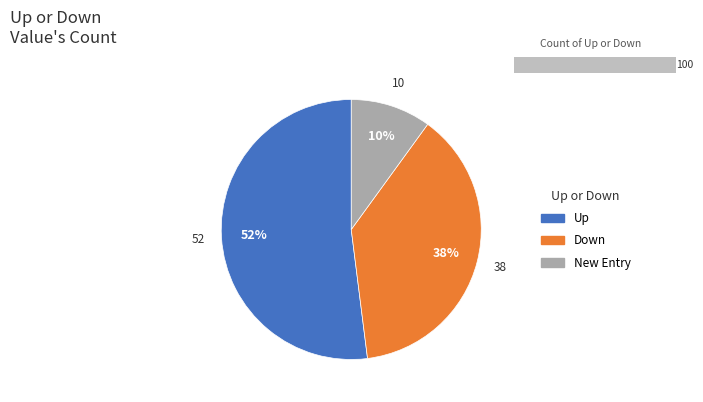

Is it true that up is 43% of the pie?

False